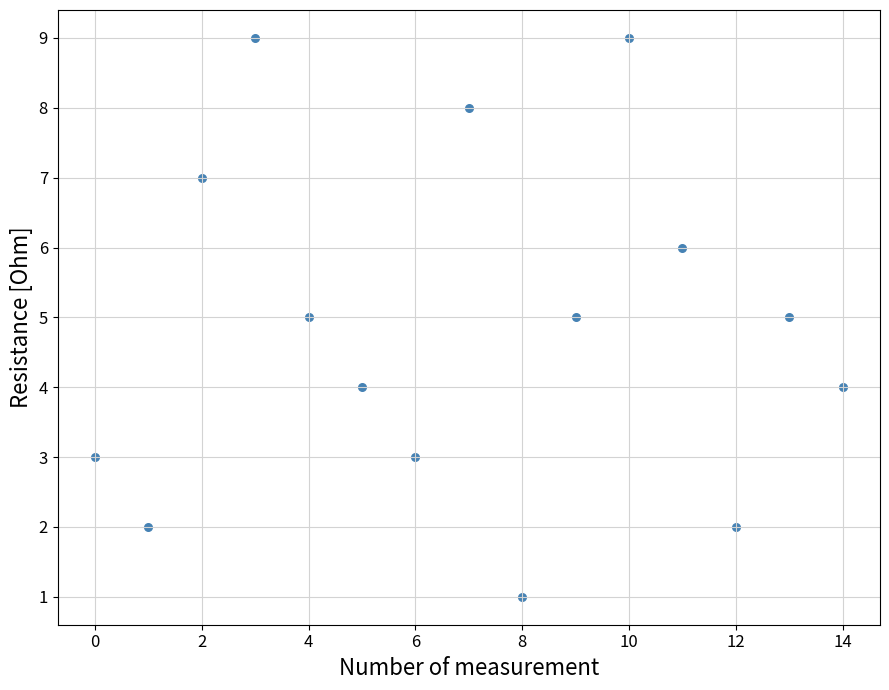

What is the range of Y values (max minus min)?

8